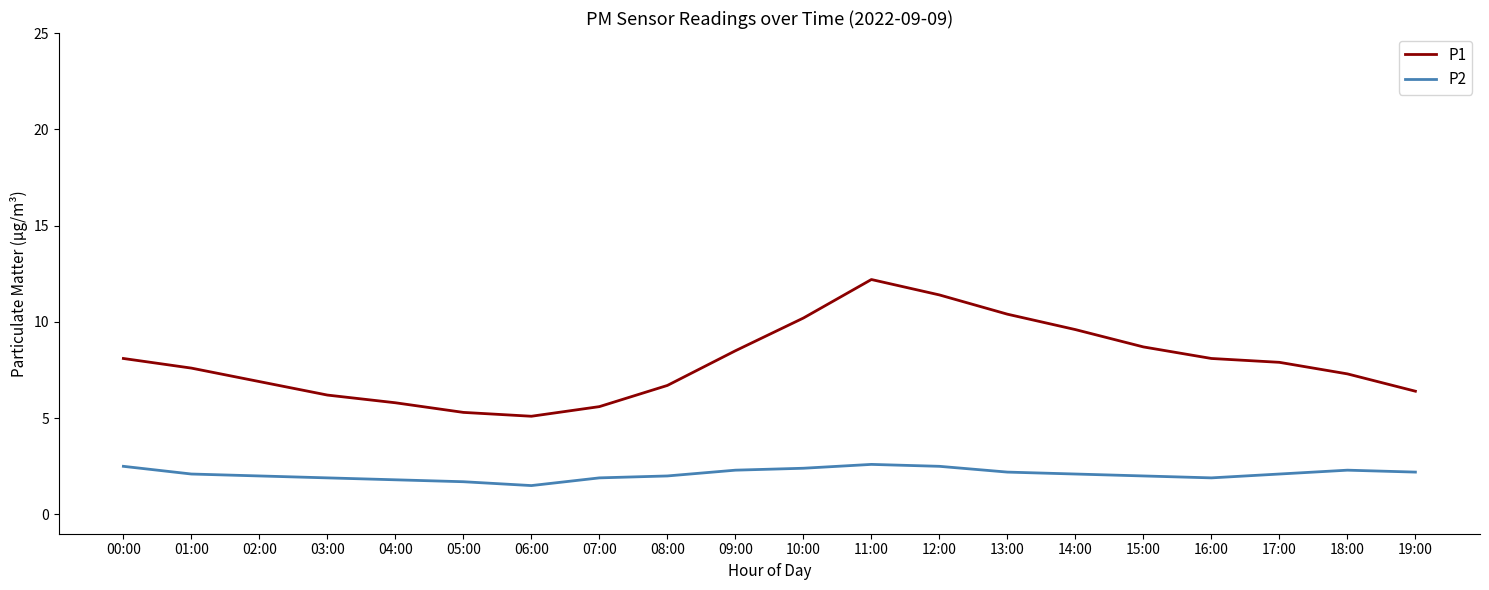

In P1, how many points are higher than both neighbors (excluding endpoints)?

1